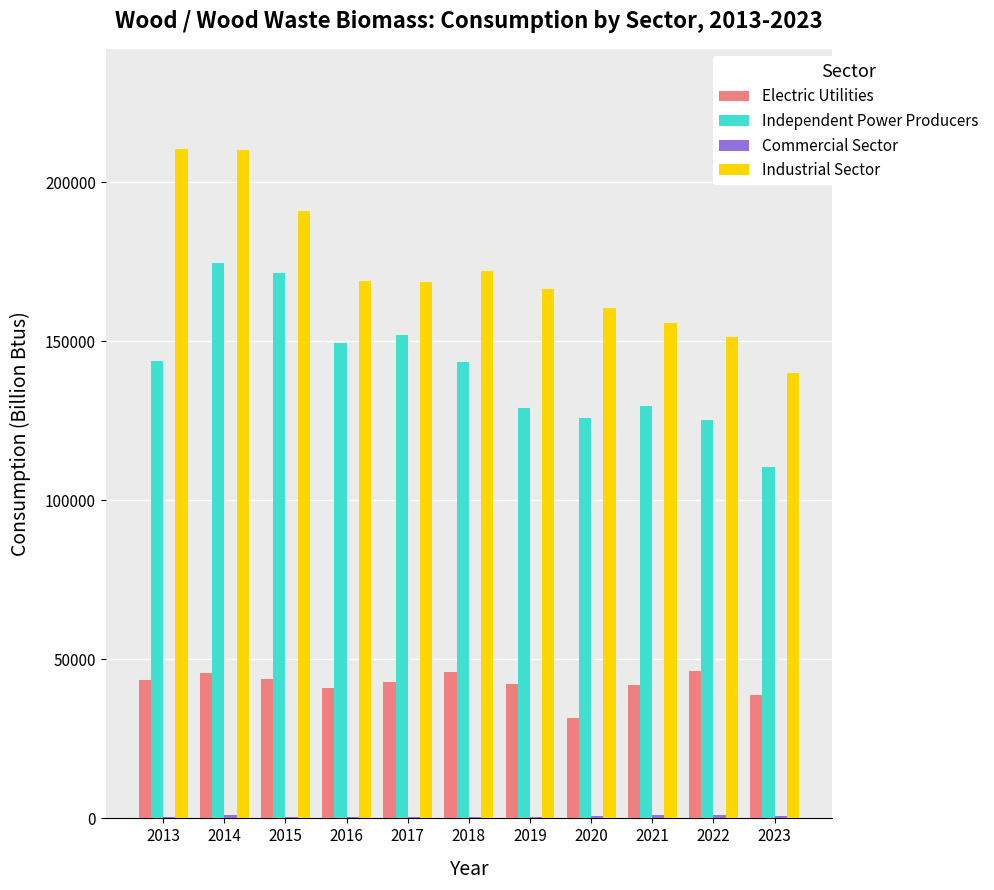

Which series changed the most between 2015 and 2021?

Independent Power Producers